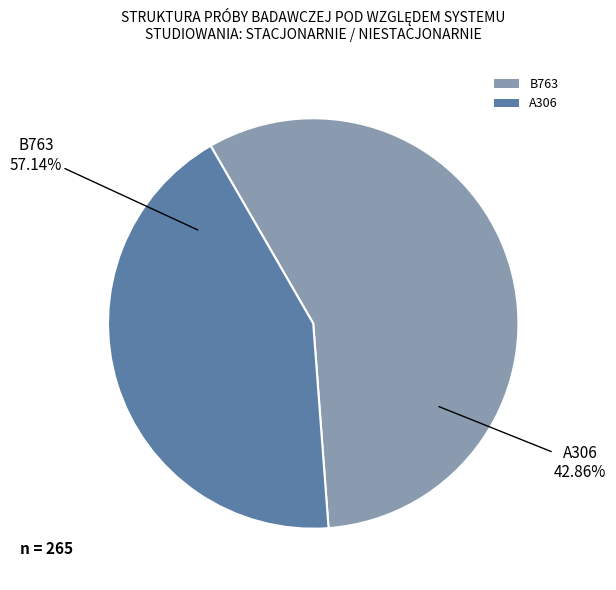

Count the number of slices in the pie.

2